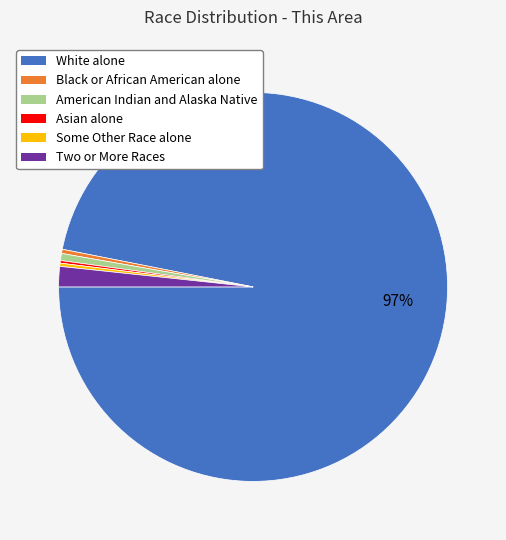

To the nearest percent, what is the difference between the largest and smallest slice percentages?

97%